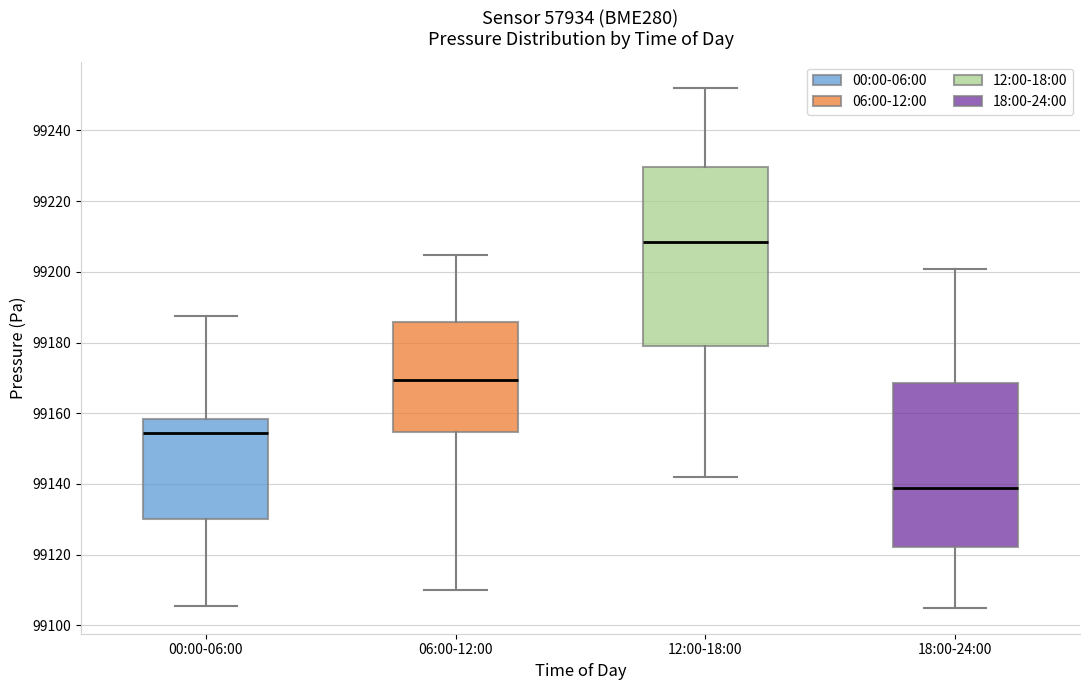

Where does the median line of the box for 18:00-24:00 sit on the y-axis? The values are not printed on the chart, so give them approximately, as read against the axis.

99140